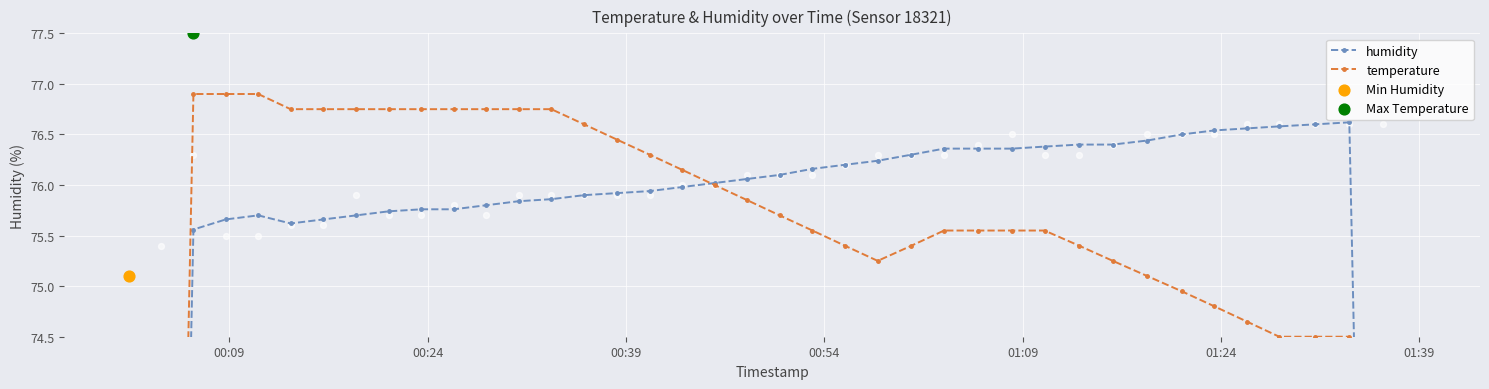

Which series has the widest spread of Y values?

temperature